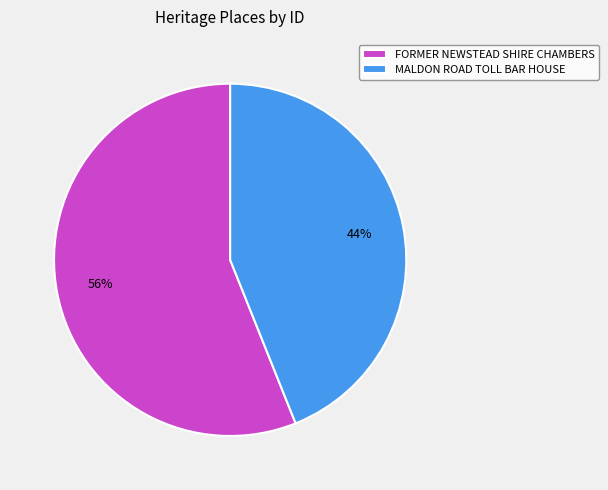

Combined, do FORMER NEWSTEAD SHIRE CHAMBERS and MALDON ROAD TOLL BAR HOUSE account for over 50%?

Yes